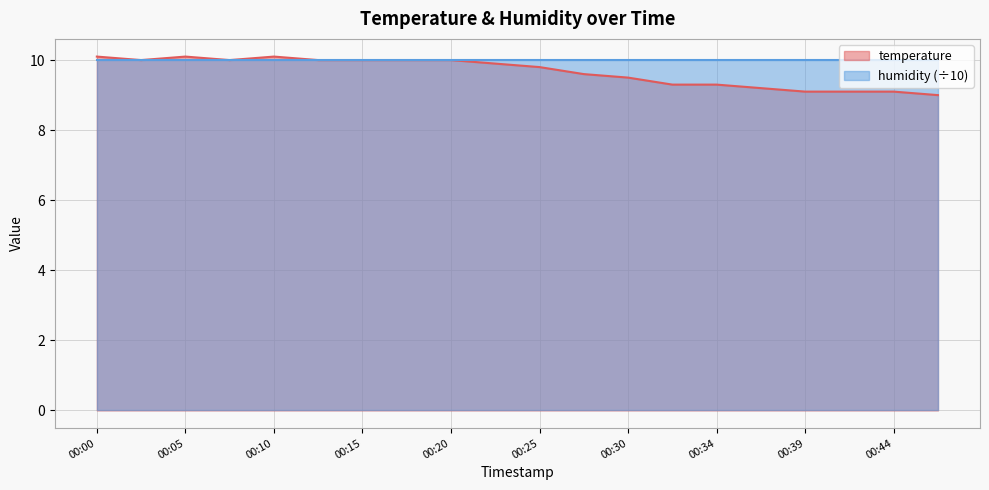

The value at 00:22 is 6.0. True or false?

False